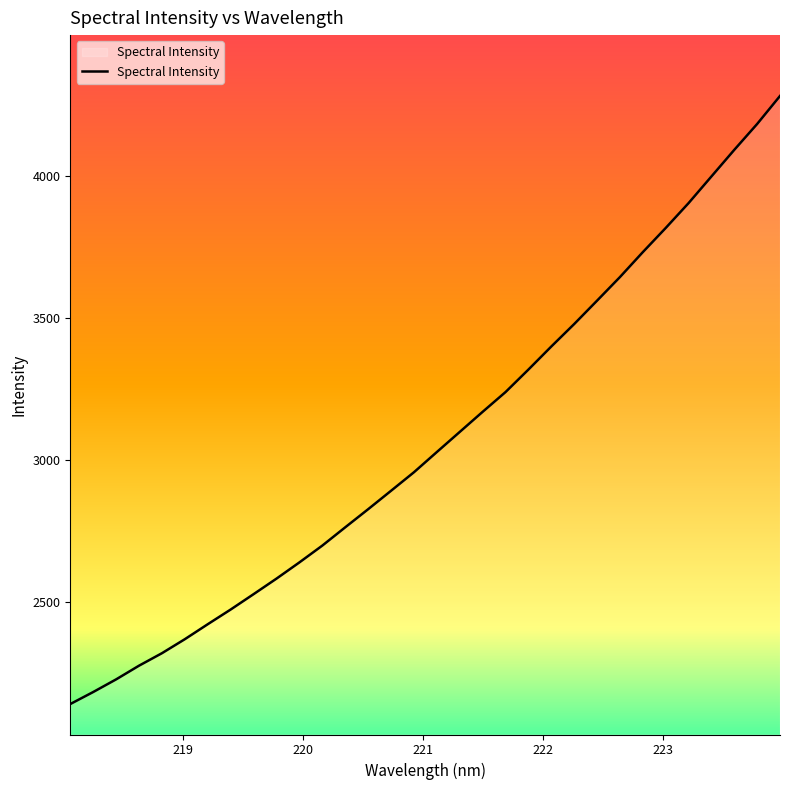

What is the difference between the maximum and minimum values?

2138.3